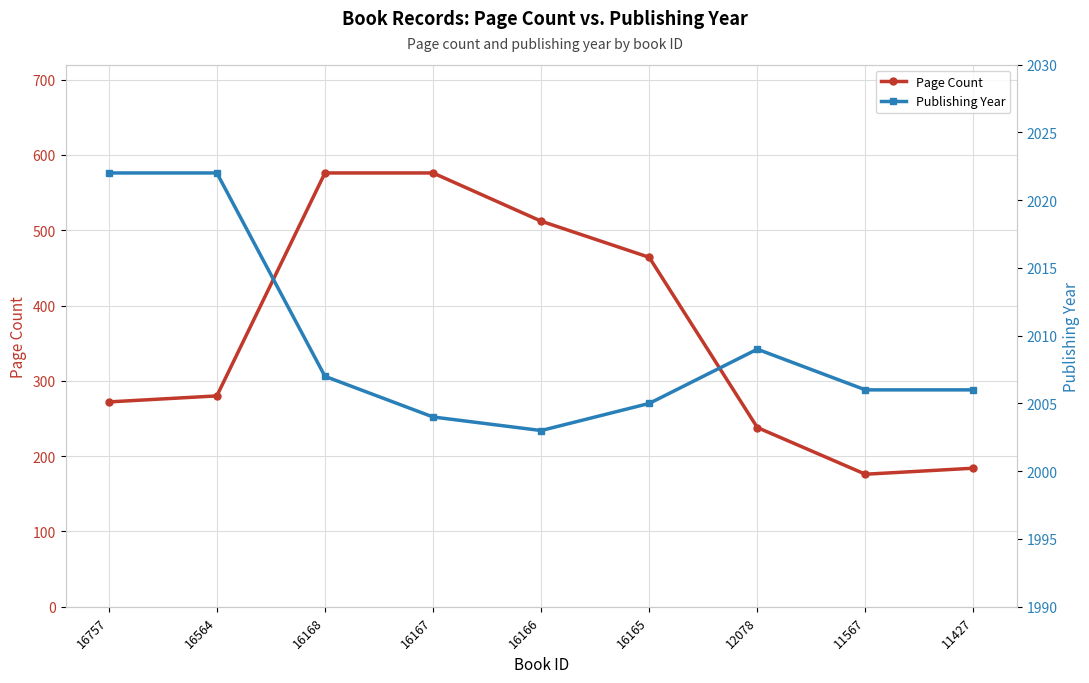

Rank the categories by Page Count value from lowest to highest.

11567, 11427, 12078, 16757, 16564, 16165, 16166, 16168, 16167